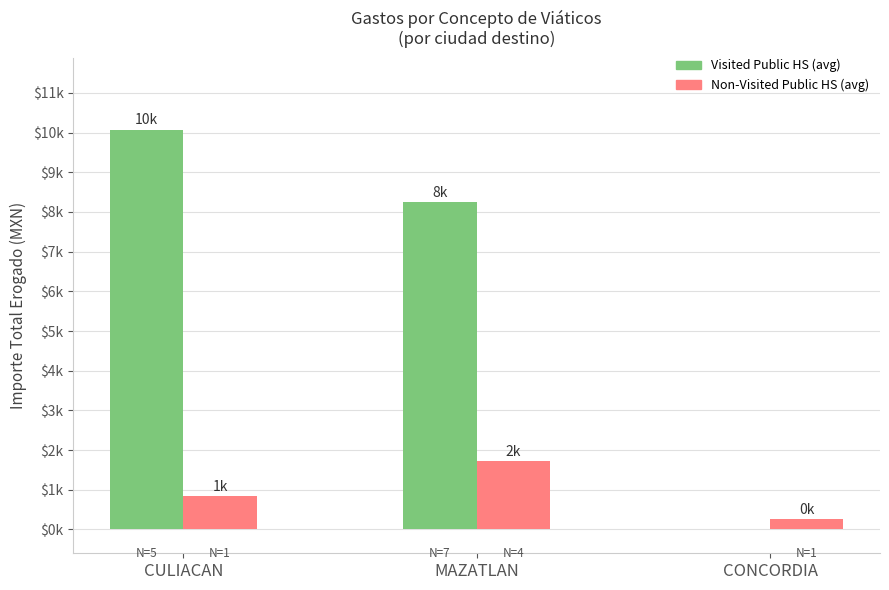

Are the bars horizontal?

No